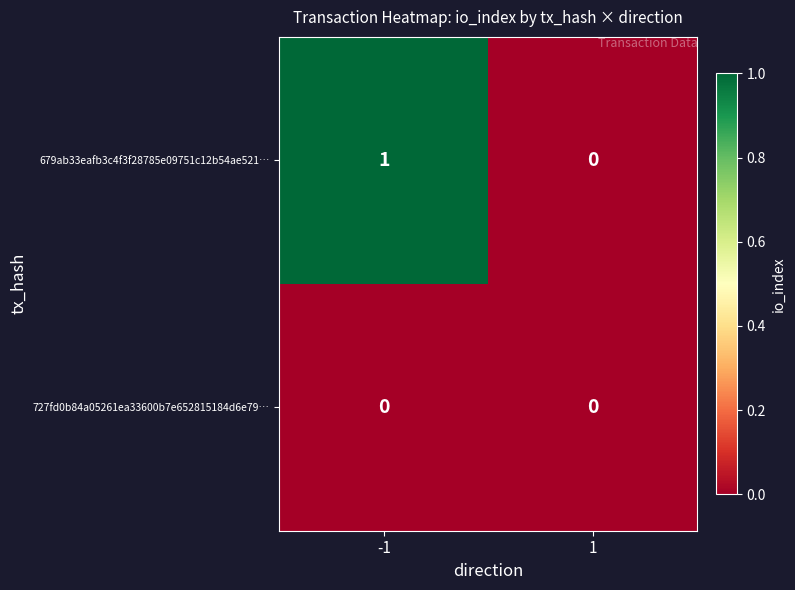

How many series are shown in this chart?

2